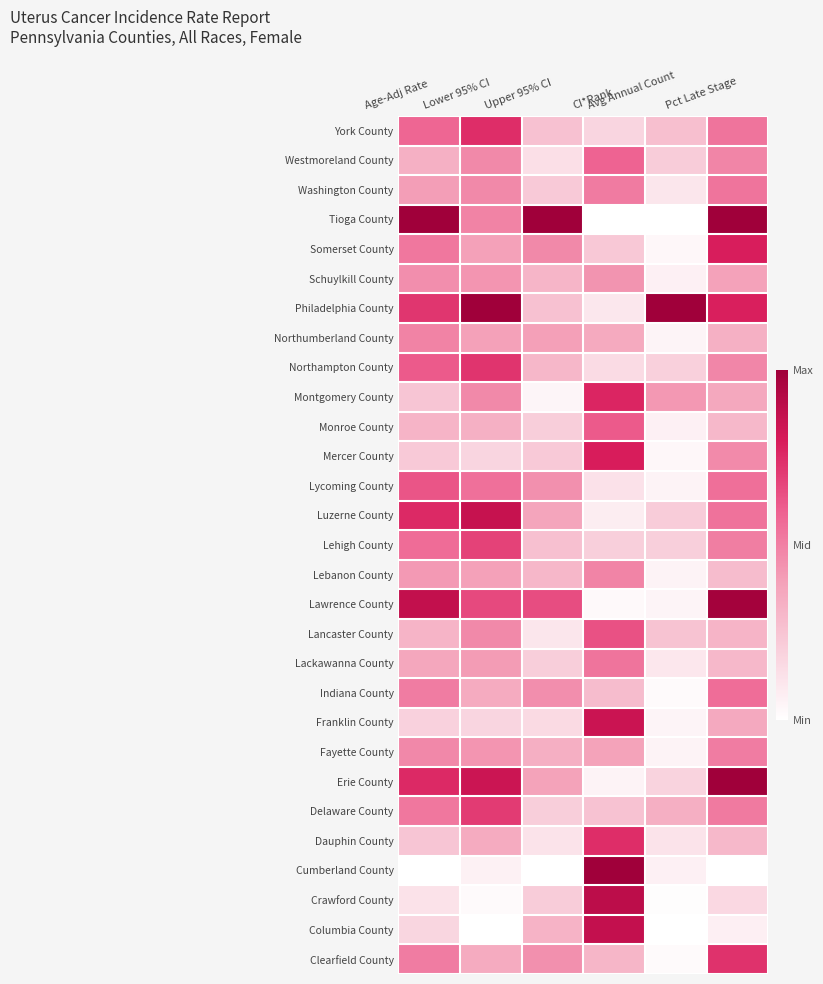

At which category is the sum across all series the highest?

Pct Late Stage